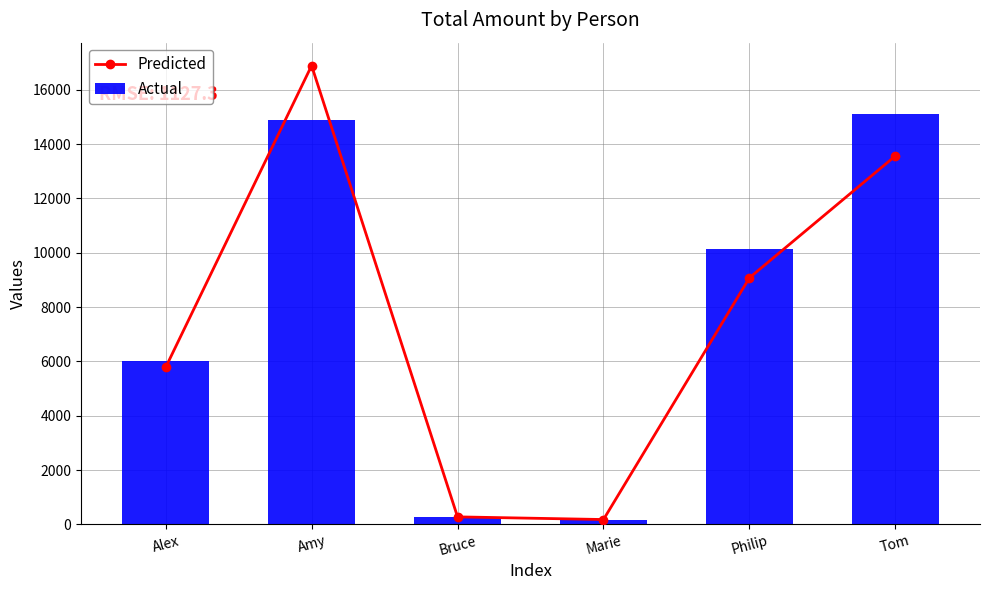

Reading left to right, extract all data points from this chart.

Predicted: 5779.9	16887.1	278.1	180.2	9077.4	13563.1
Actual: 6005.9	14875.7	260.0	175.0	10121.9	15123.9